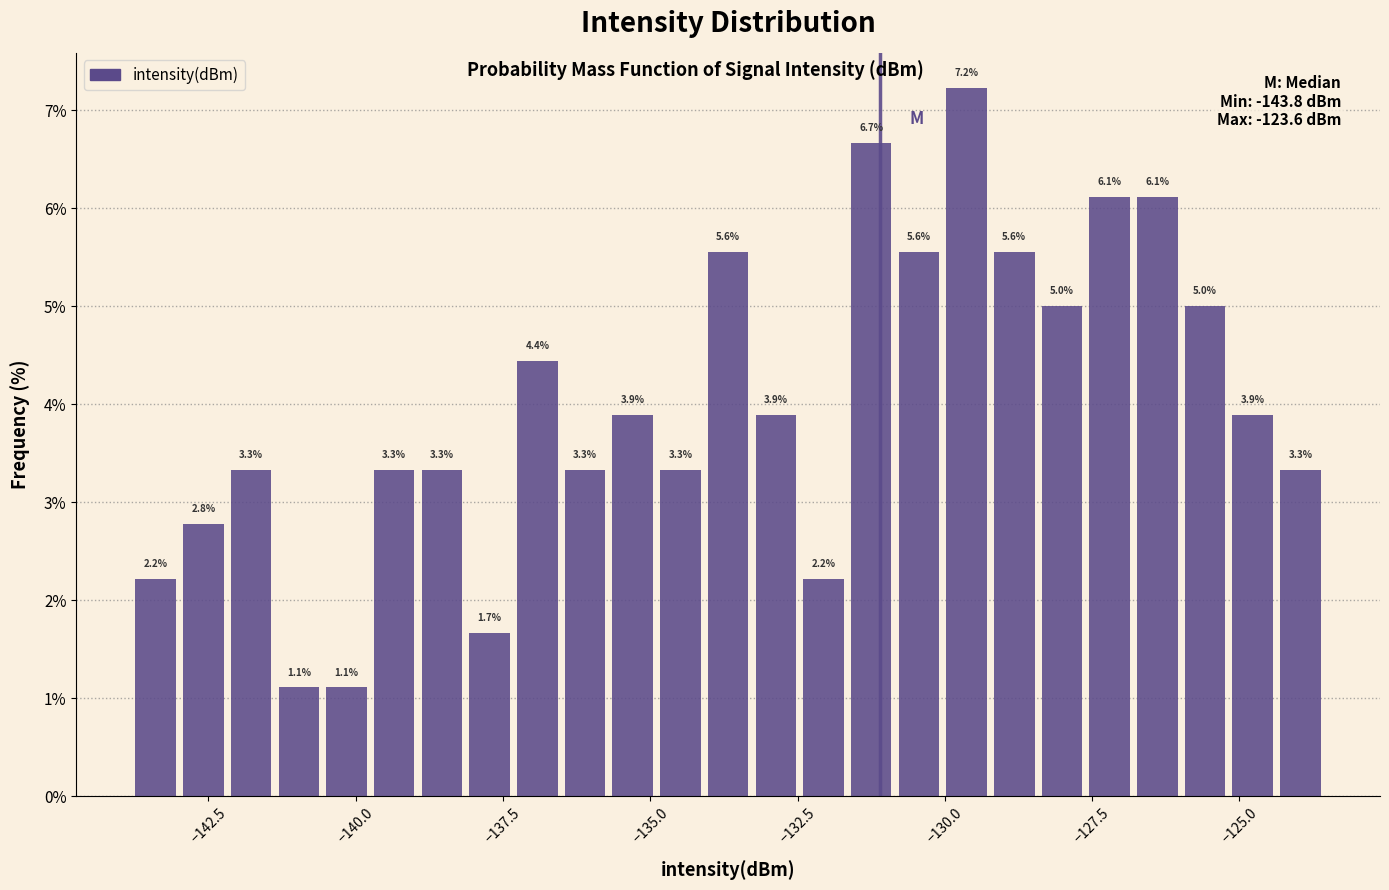

Around what value on the x-axis is the tallest bar? Give the approximate position of its centre, as read against the axis.

-129.5